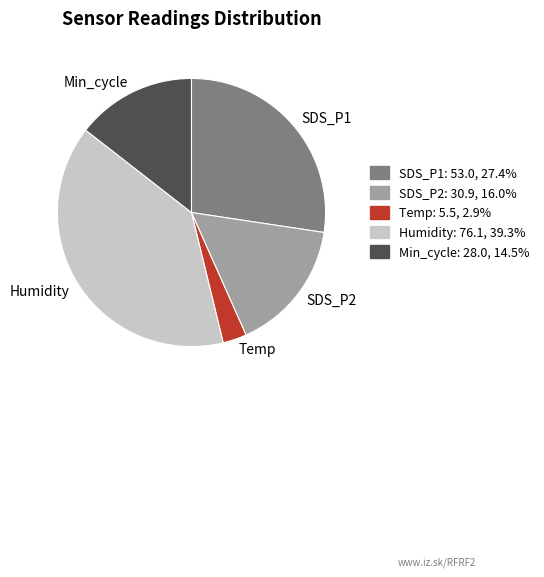

Do Temp and SDS_P2 together represent more than half of the pie?

No